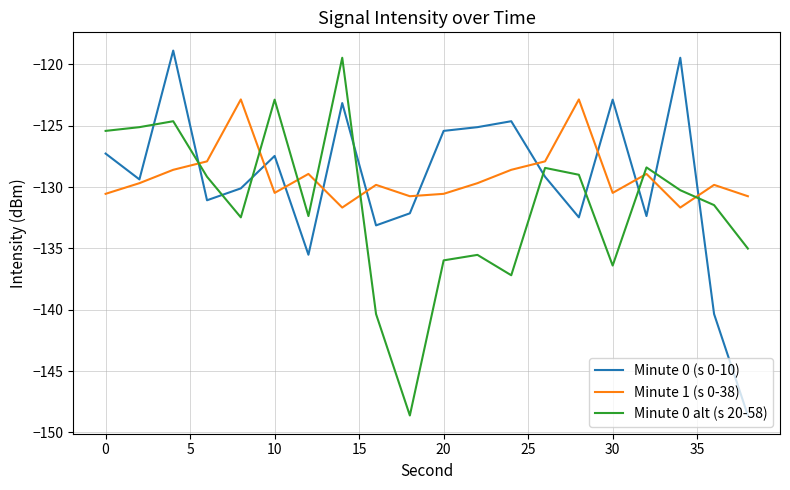

True or false: Minute 1 (s 0-38) and Minute 0 alt (s 20-58) cross at least once.

True